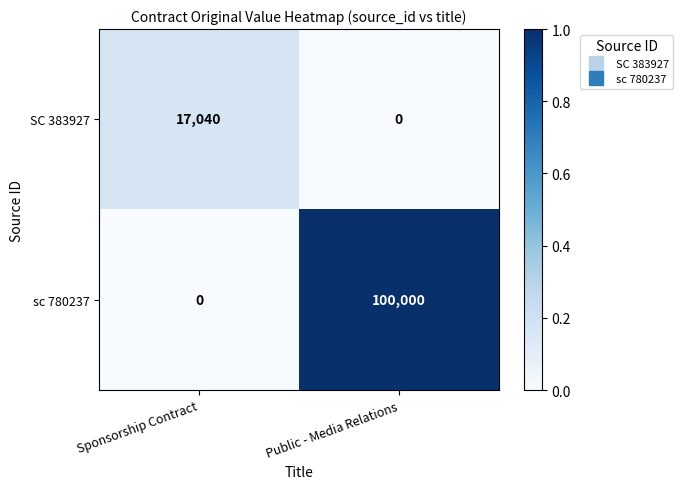

Is it true that SC 383927 equals 0 at Public - Media Relations?

True